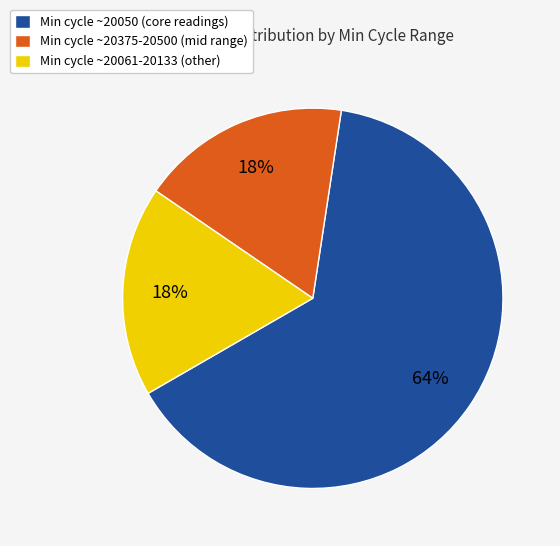

Is there a majority slice in this chart?

Yes